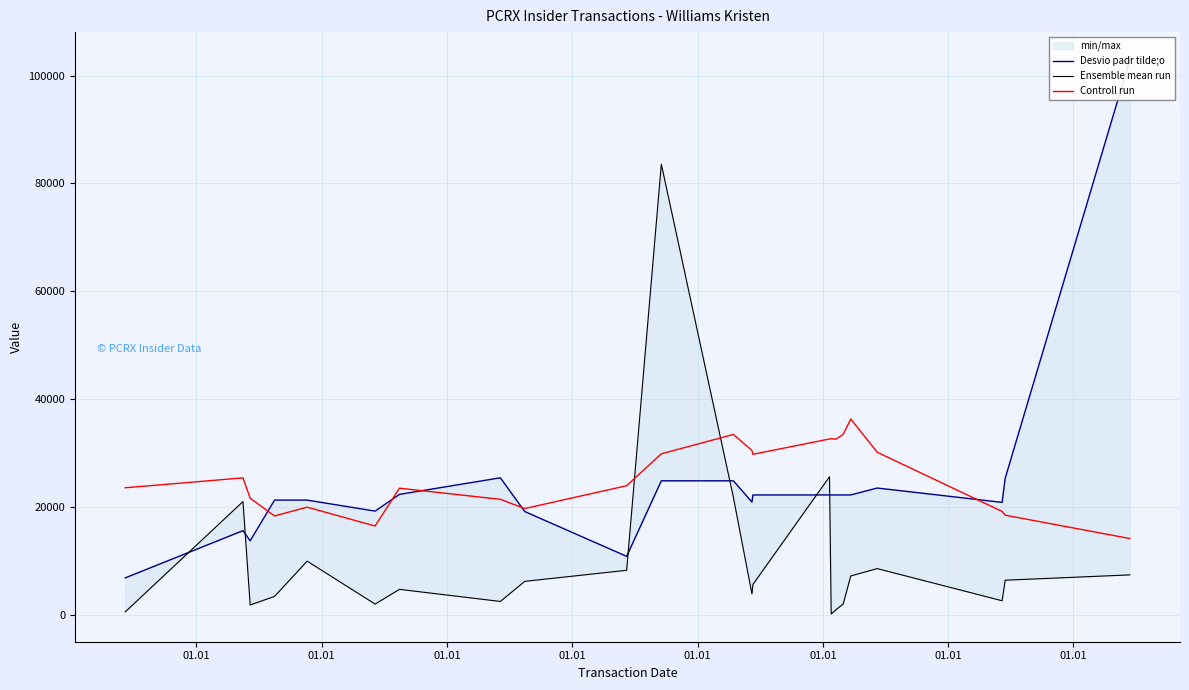

Where does the Controll run series first go above 23975?

01.01